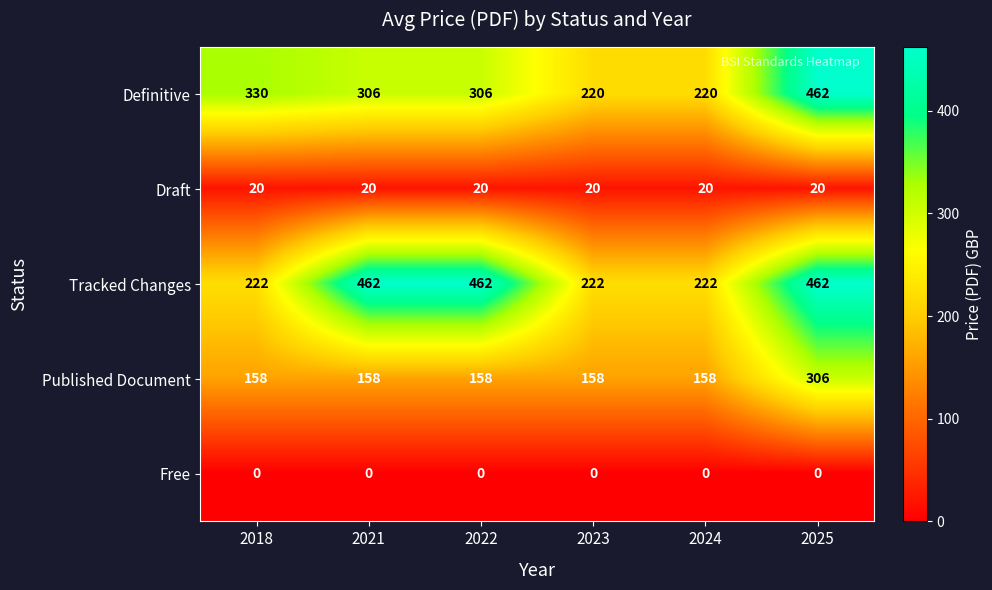

Which series changed the most between 2024 and 2025?

Definitive